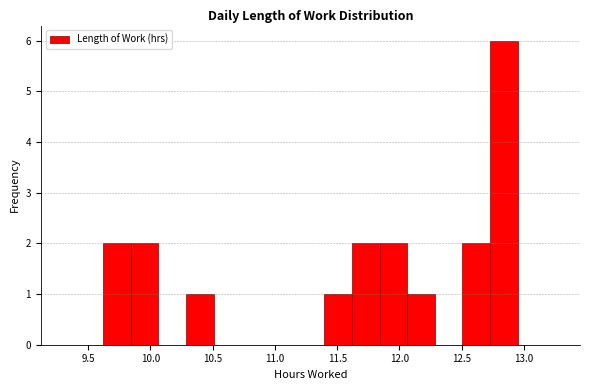

Reading left to right, list every bar in this chart as the range it spans on the x-axis followed by its height. Neither the bar edges nor the heights are printed on the chart, so give them approximately, as read against the axes.

9.60 to 9.85: 2
9.85 to 10.05: 2
10.05 to 10.30: 0
10.30 to 10.50: 1
10.50 to 10.75: 0
10.75 to 10.95: 0
10.95 to 11.15: 0
11.15 to 11.40: 0
11.40 to 11.60: 1
11.60 to 11.85: 2
11.85 to 12.05: 2
12.05 to 12.30: 1
12.30 to 12.50: 0
12.50 to 12.75: 2
12.75 to 12.95: 6